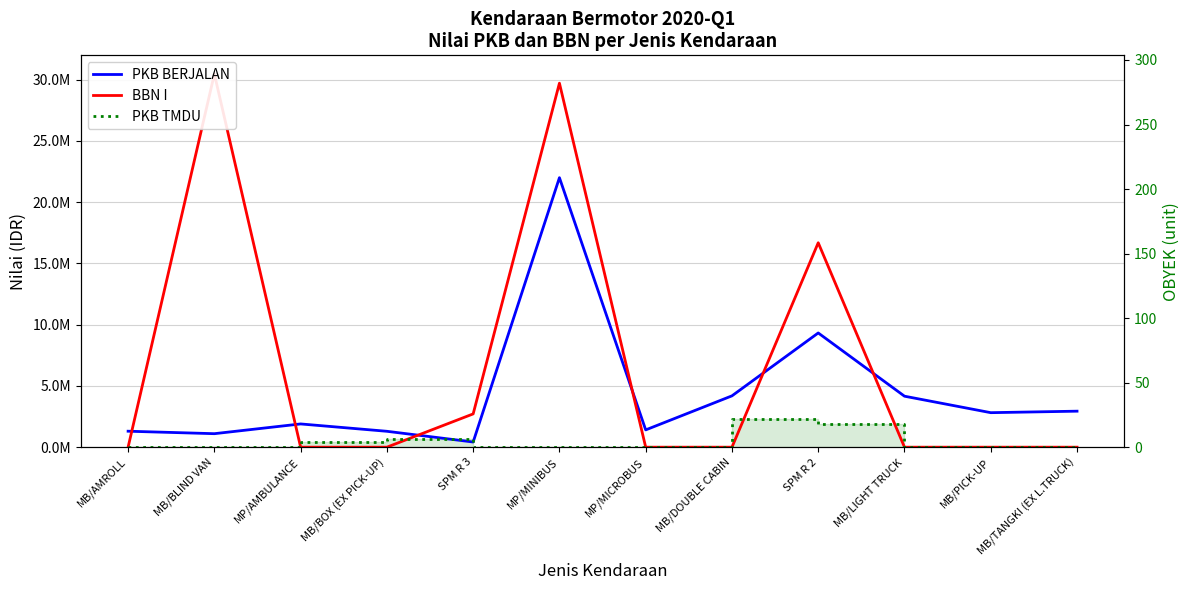

Which series ends up on top after the final intersection of BBN I and PKB TMDU?

BBN I